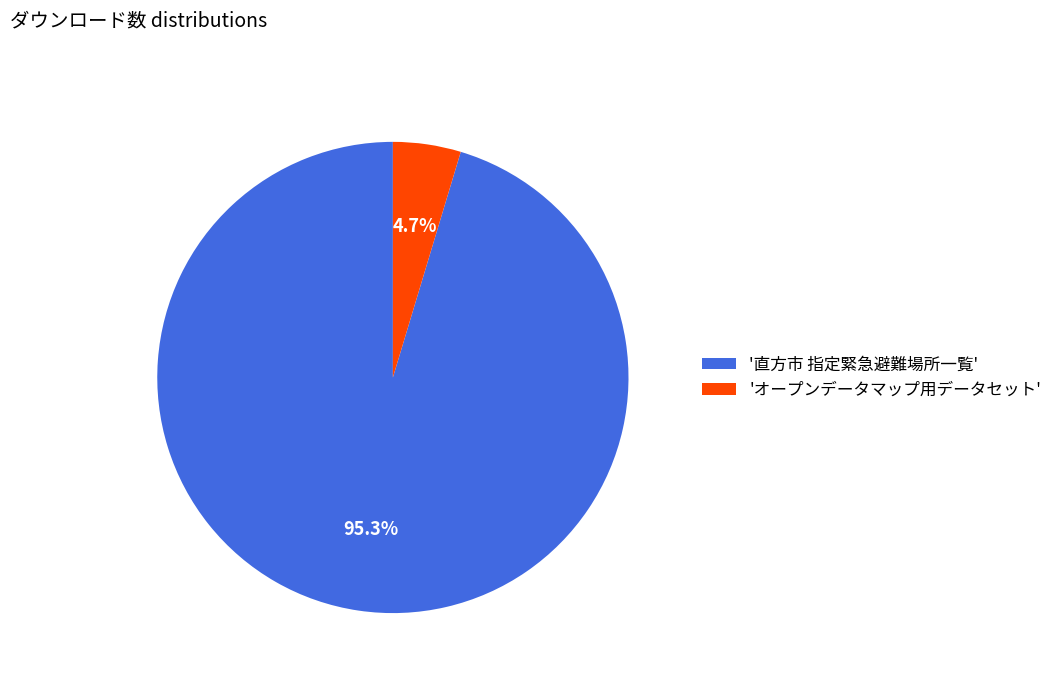

Which has a higher value, '直方市 指定緊急避難場所一覧' or 'オープンデータマップ用データセット'?

'直方市 指定緊急避難場所一覧'